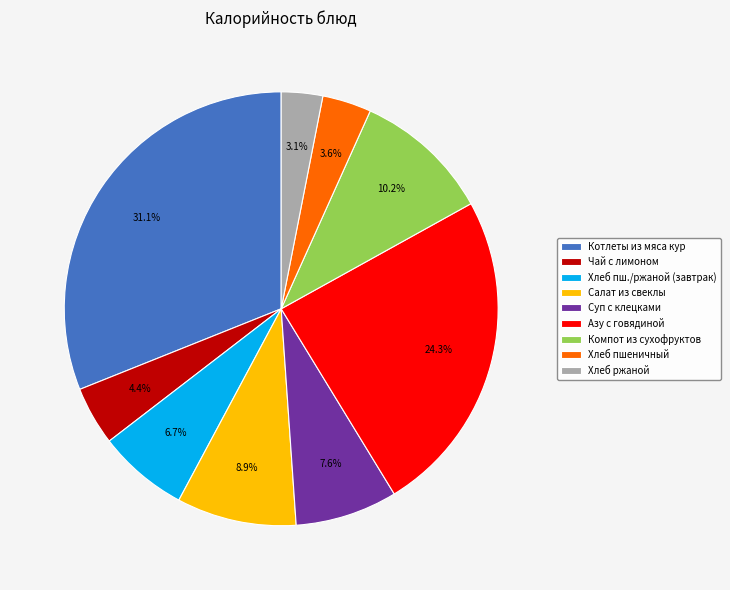

Do Хлеб ржаной and Хлеб пшеничный together represent more than half of the pie?

No